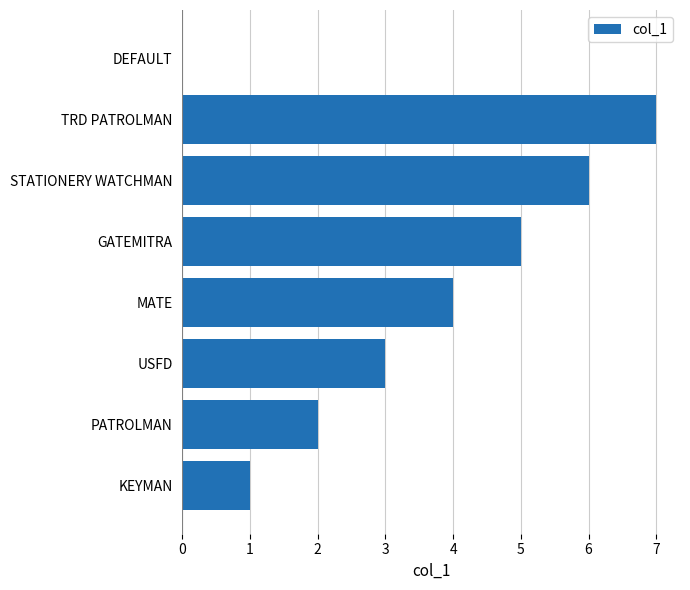

What is the sum of the values at USFD and TRD PATROLMAN?

10